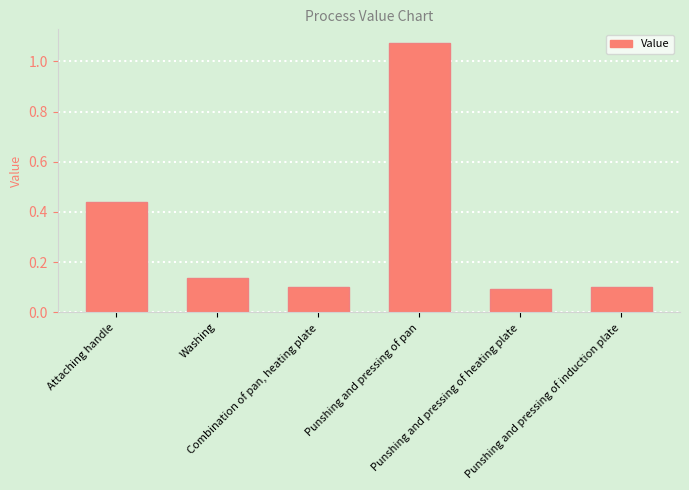

Does the chart contain any negative values?

No